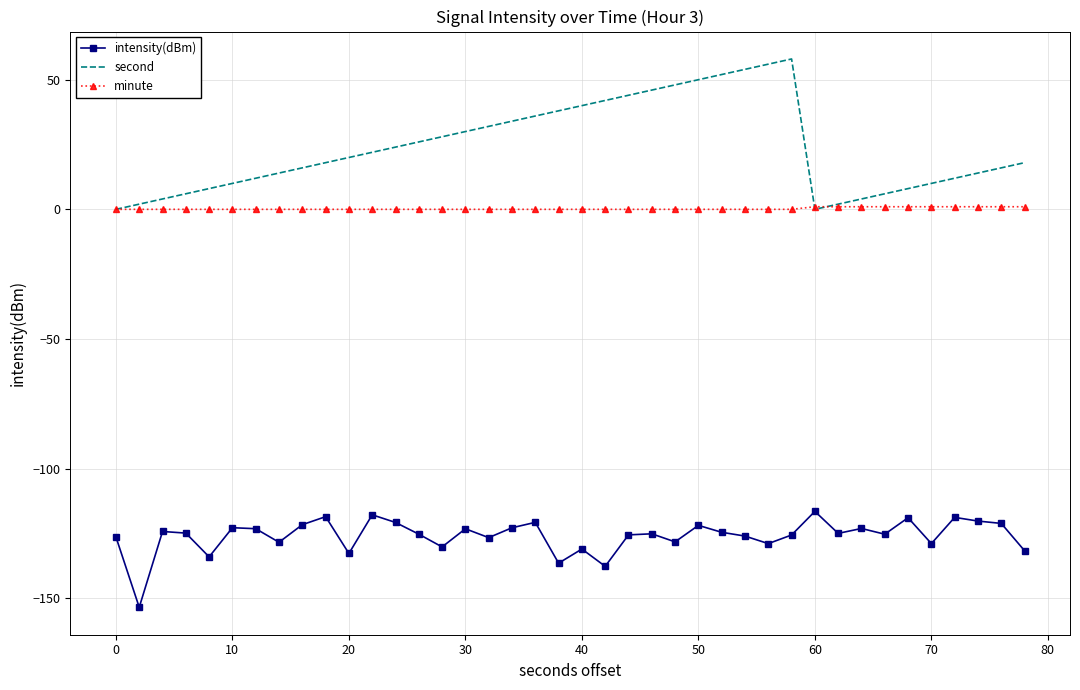

True or false: minute and intensity(dBm) intersect in this chart.

False